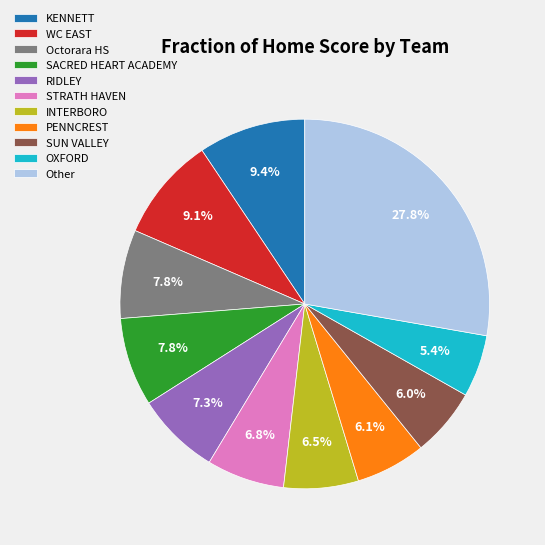

What is the smallest slice in the pie chart?

OXFORD